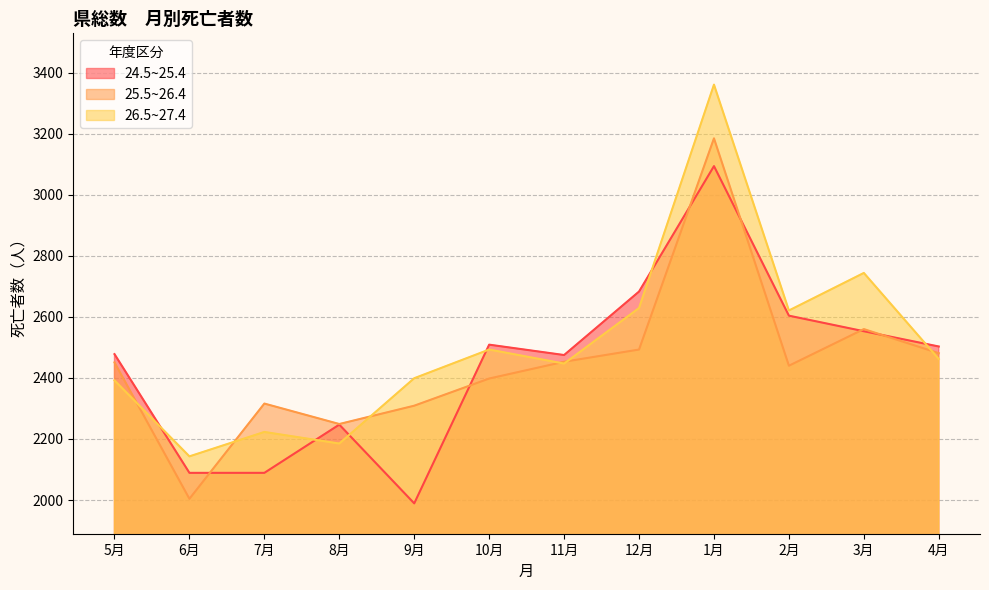

Is the value of 24.5~25.4 at 11月 greater than the value of 26.5~27.4 at 11月?

Yes